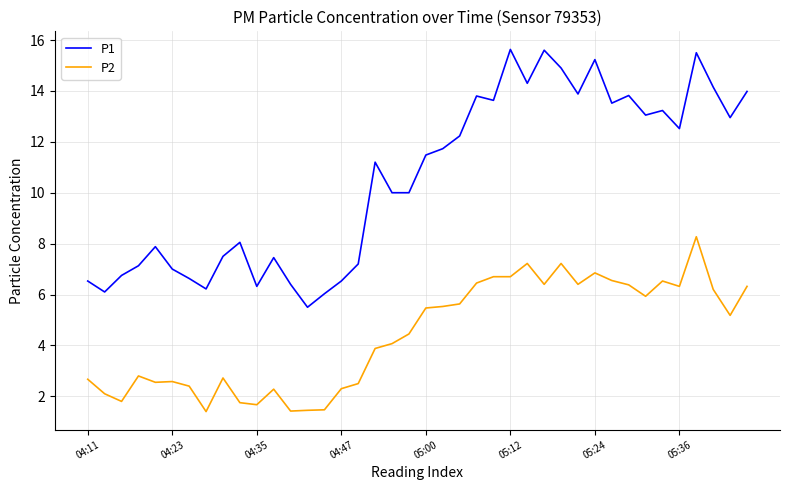

Which series has the widest spread of values?

P1